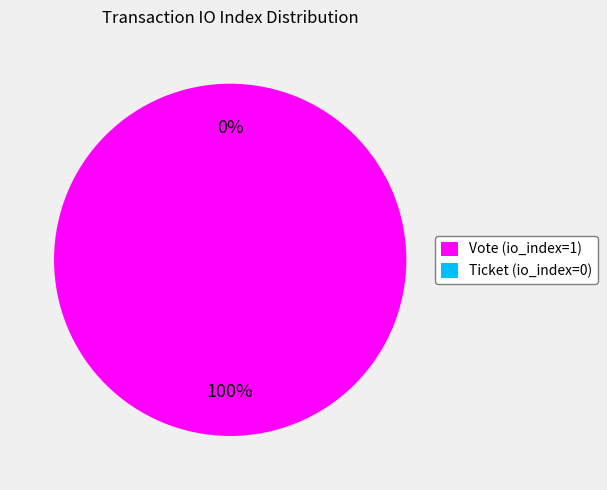

True or false: Ticket (io_index=0) accounts for 1% of the total.

False